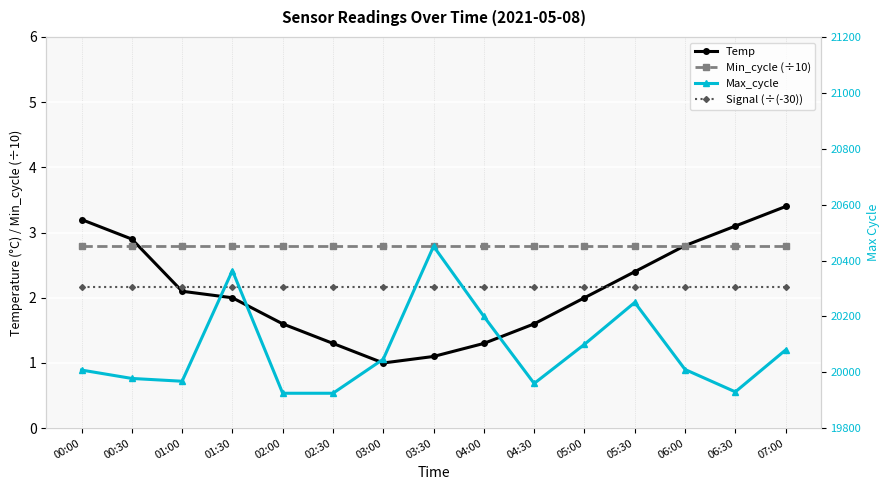

What is the difference between the maximum and minimum values in the Max_cycle series?

526.0